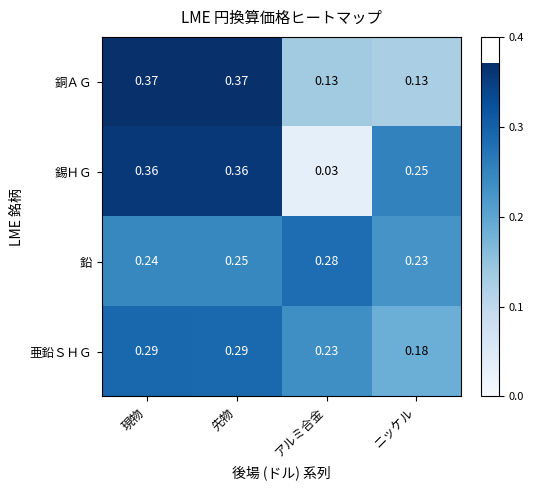

Which series has the widest spread of values?

錫ＨＧ